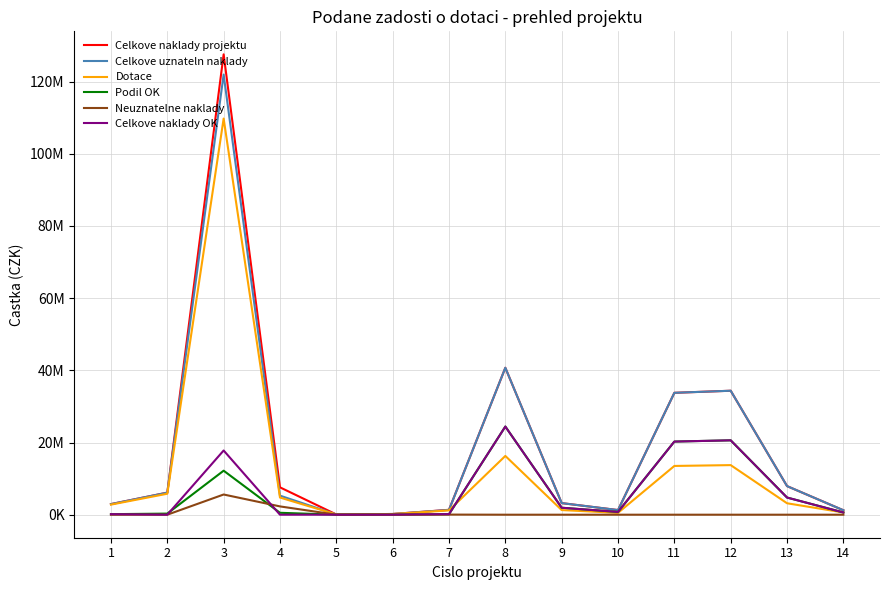

Which series has the widest spread of values?

Celkove naklady projektu